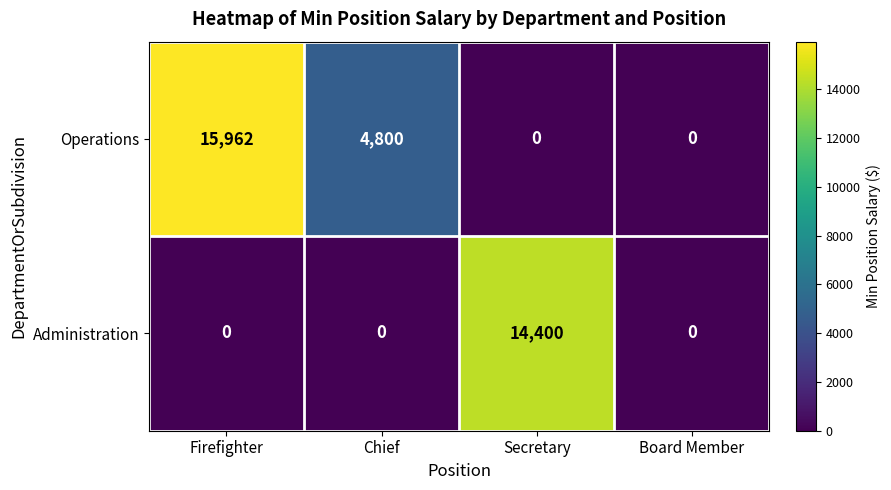

Read the Operations value at Chief.

4800